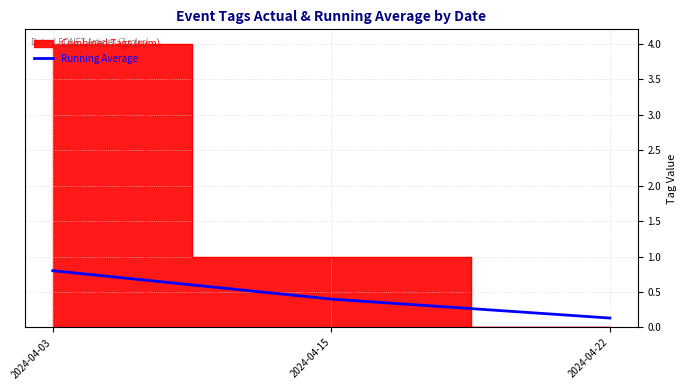

Rank the categories by value from highest to lowest.

2024-04-03, 2024-04-15, 2024-04-22